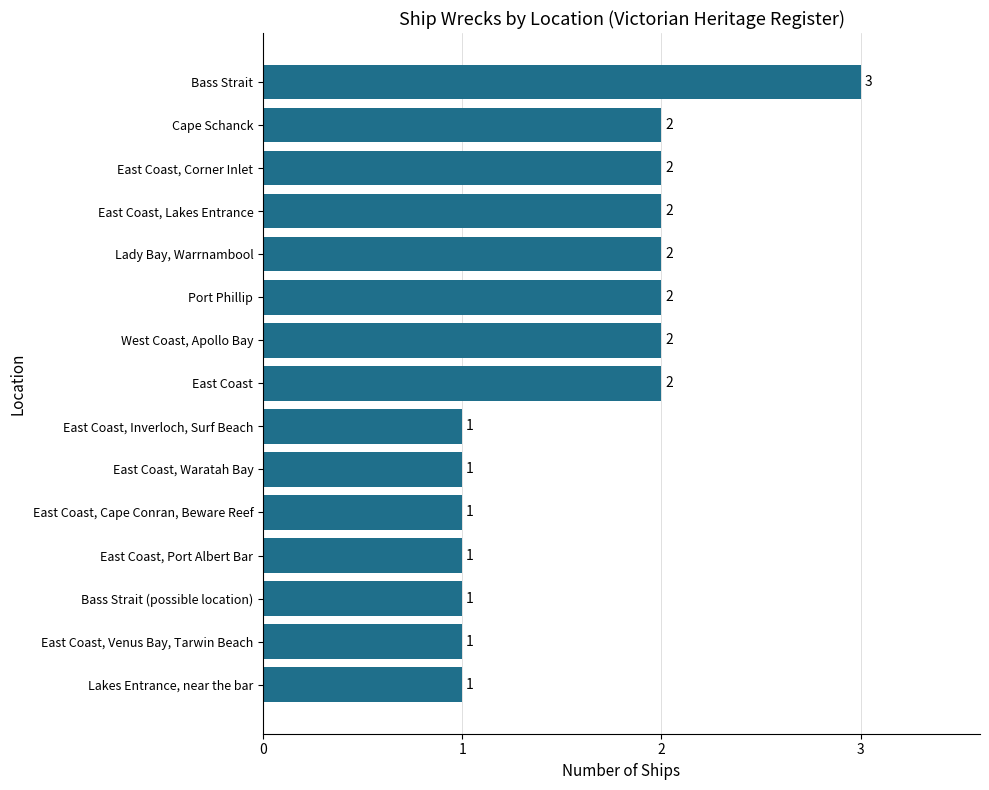

Which category has the highest value across all series?

Bass Strait